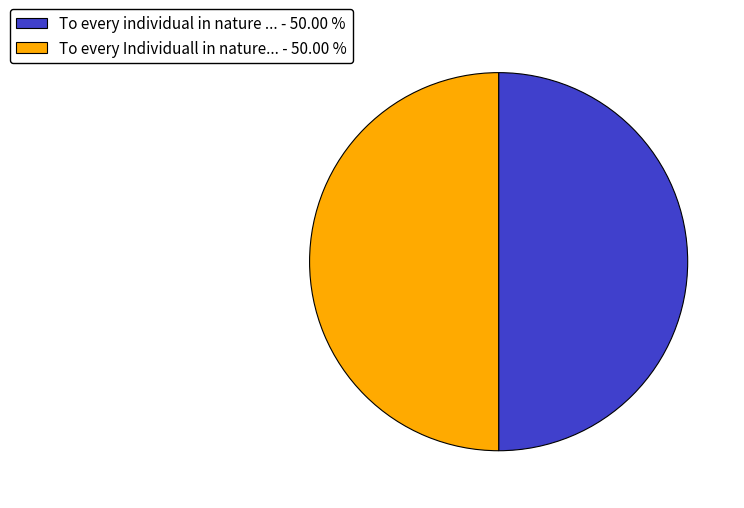

Is the sum of To every Individuall in nature... - 50.00 % and To every individual in nature ... - 50.00 % greater than half?

Yes